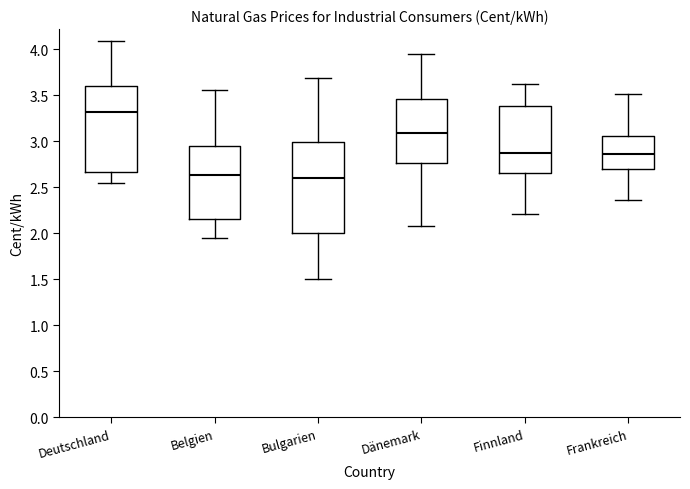

Reading left to right, read every box against the y-axis: the position of its median line, the range the box covers, and the ends of its whiskers. The values are not printed on the chart, so give them approximately, as read against the axis.

Deutschland: median 3.30, box 2.65 to 3.60, whiskers 2.55 to 4.10
Belgien: median 2.65, box 2.15 to 2.95, whiskers 1.95 to 3.55
Bulgarien: median 2.60, box 2.00 to 3.00, whiskers 1.50 to 3.70
Dänemark: median 3.10, box 2.75 to 3.45, whiskers 2.10 to 3.95
Finnland: median 2.85, box 2.65 to 3.40, whiskers 2.20 to 3.60
Frankreich: median 2.85, box 2.70 to 3.05, whiskers 2.35 to 3.50